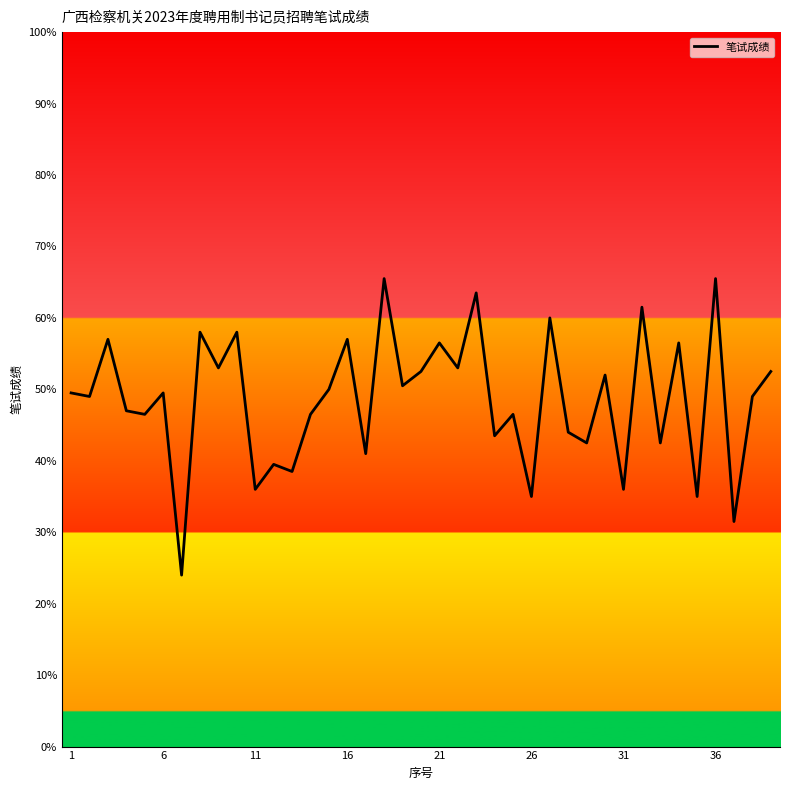

What is the smallest value displayed?

24.0